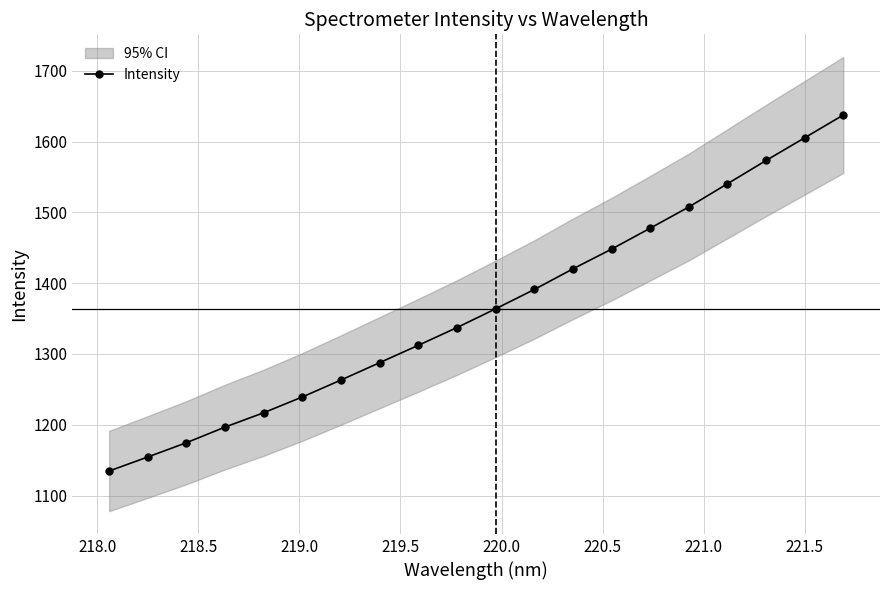

Reading left to right, what are all the values shown in this chart?

1134.7	1154.5	1174.7	1196.8	1217.1	1239.4	1263.3	1287.8	1312.3	1337.3	1363.8	1391.1	1420.2	1448.1	1477.7	1507.6	1540.4	1573.3	1605.4	1637.5